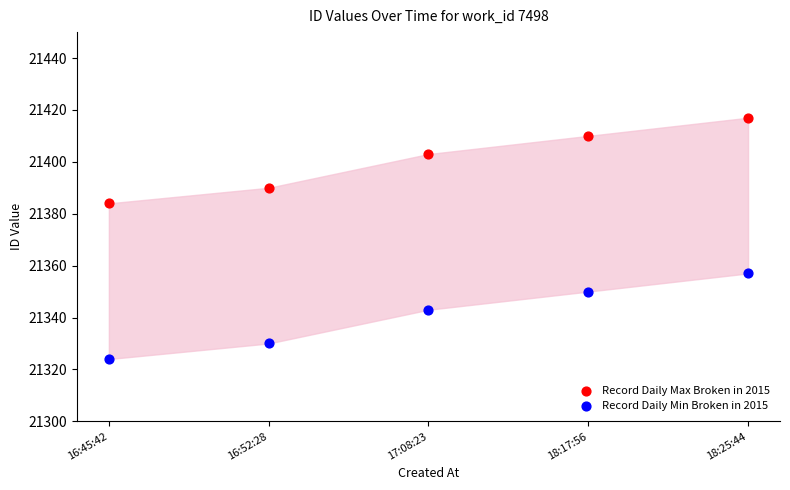

Which series contains the lowest Y value?

Record Daily Min Broken in 2015